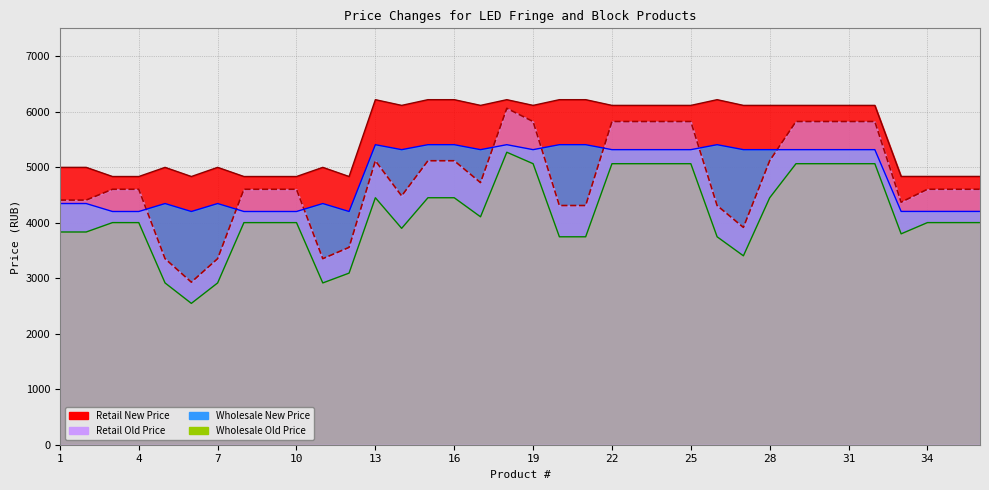

How many categories are shown in the chart?

36